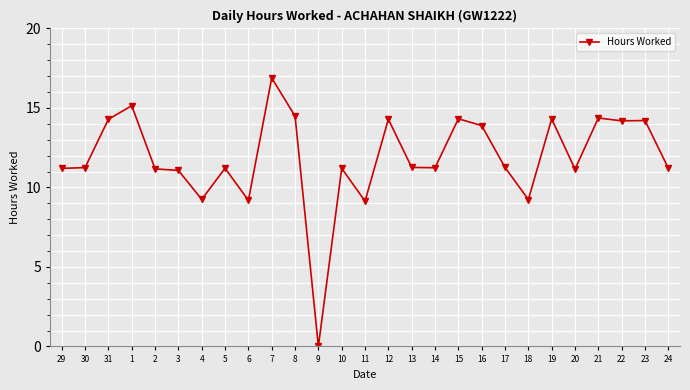

Where does the data first go above 11?

29